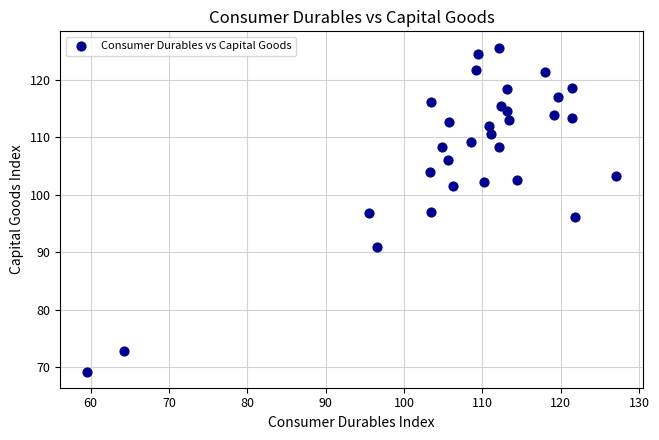

What is the range of Y values (max minus min)?

56.3